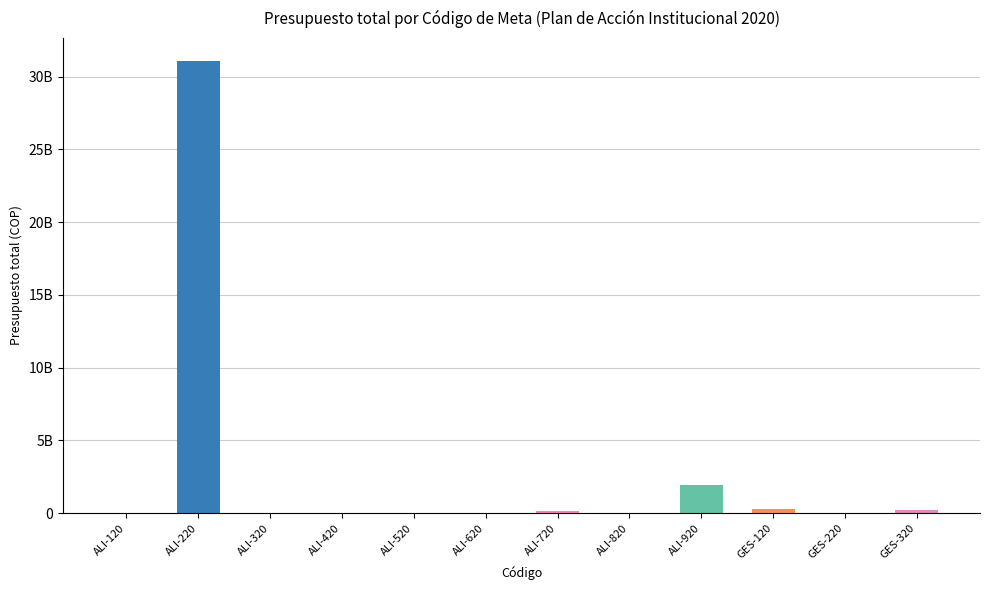

What is the difference between the maximum and minimum values?

31109000000